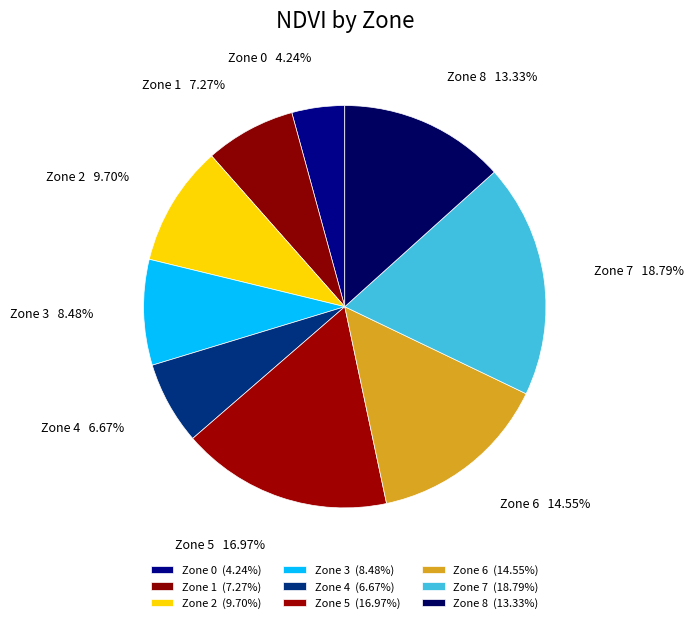

True or false: Zone 8 accounts for 28% of the total.

False